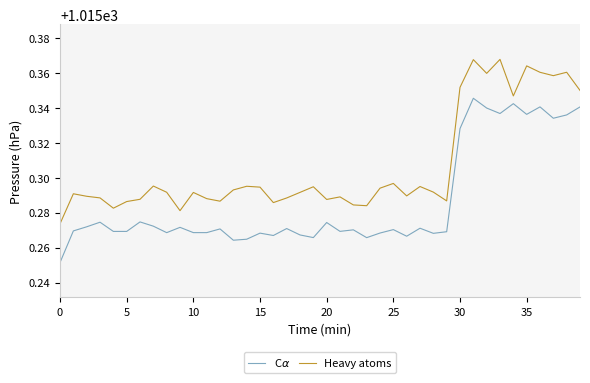

Which series has the largest total across all categories?

Heavy atoms